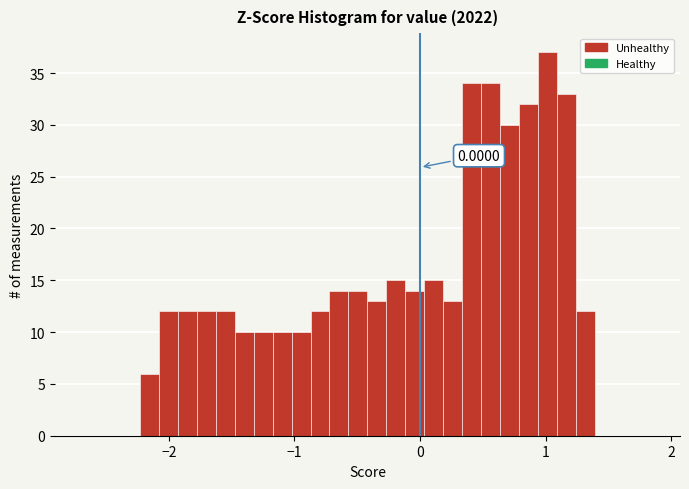

Read against the x-axis, roughly where is the centre of the tallest bar?

1.0